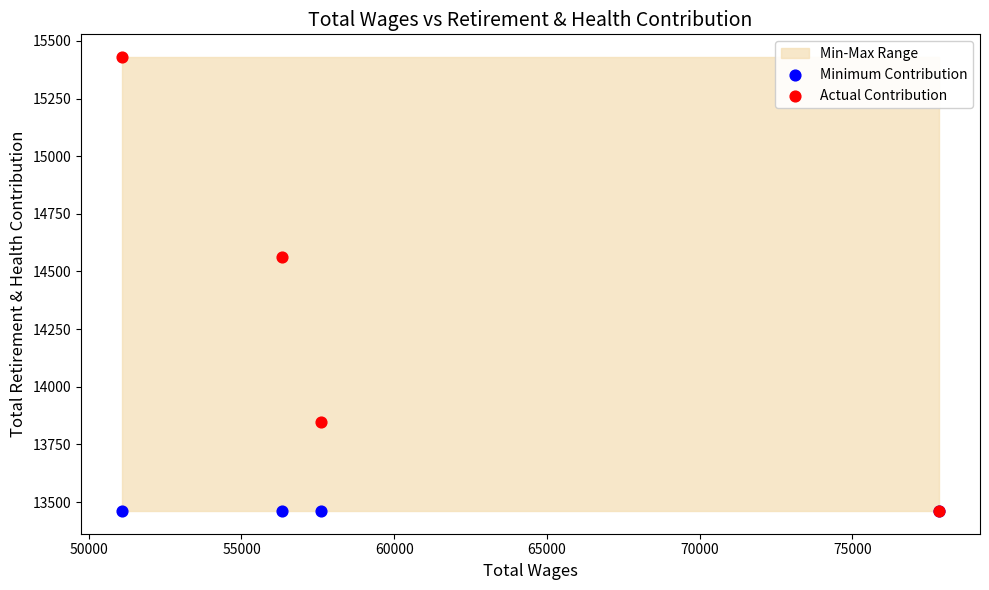

Across all series, what Y value is closest to 14445?

14563